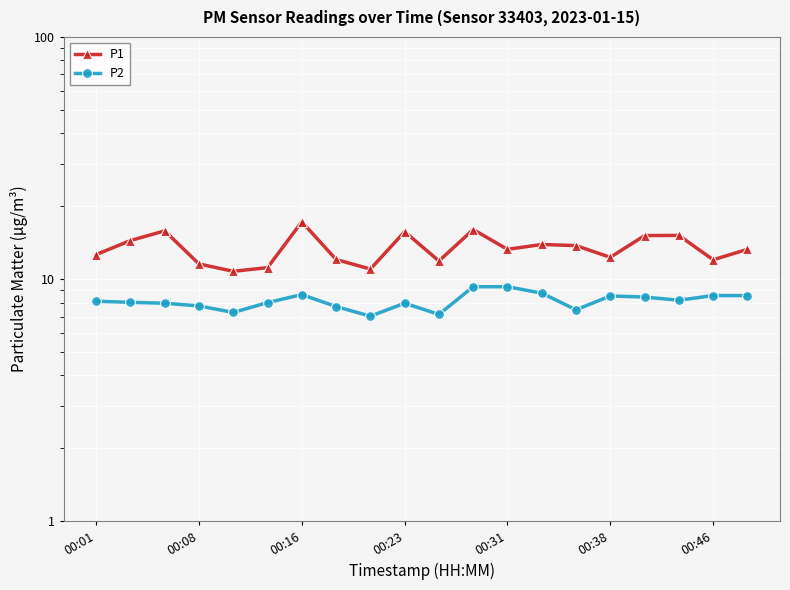

What is the sum of all P2 values?

162.6